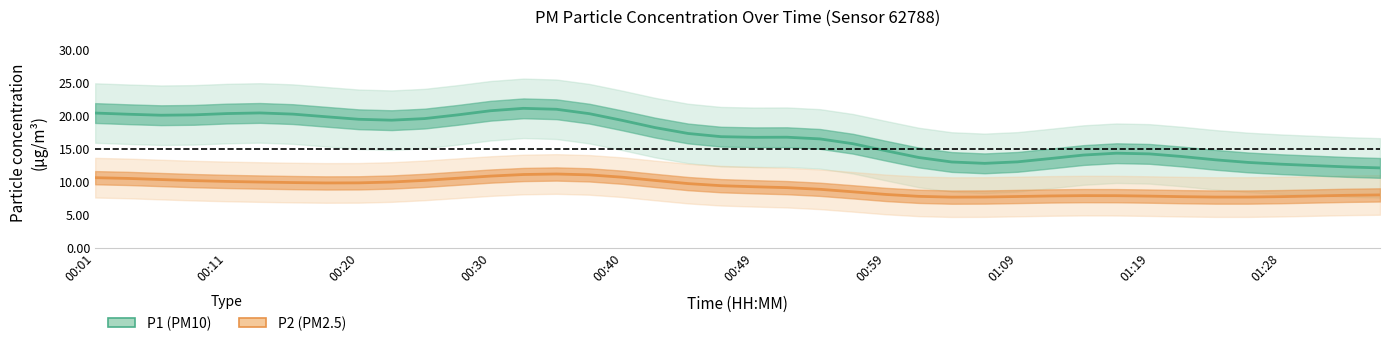

Which series has the largest range (max minus min)?

P1 (PM10)